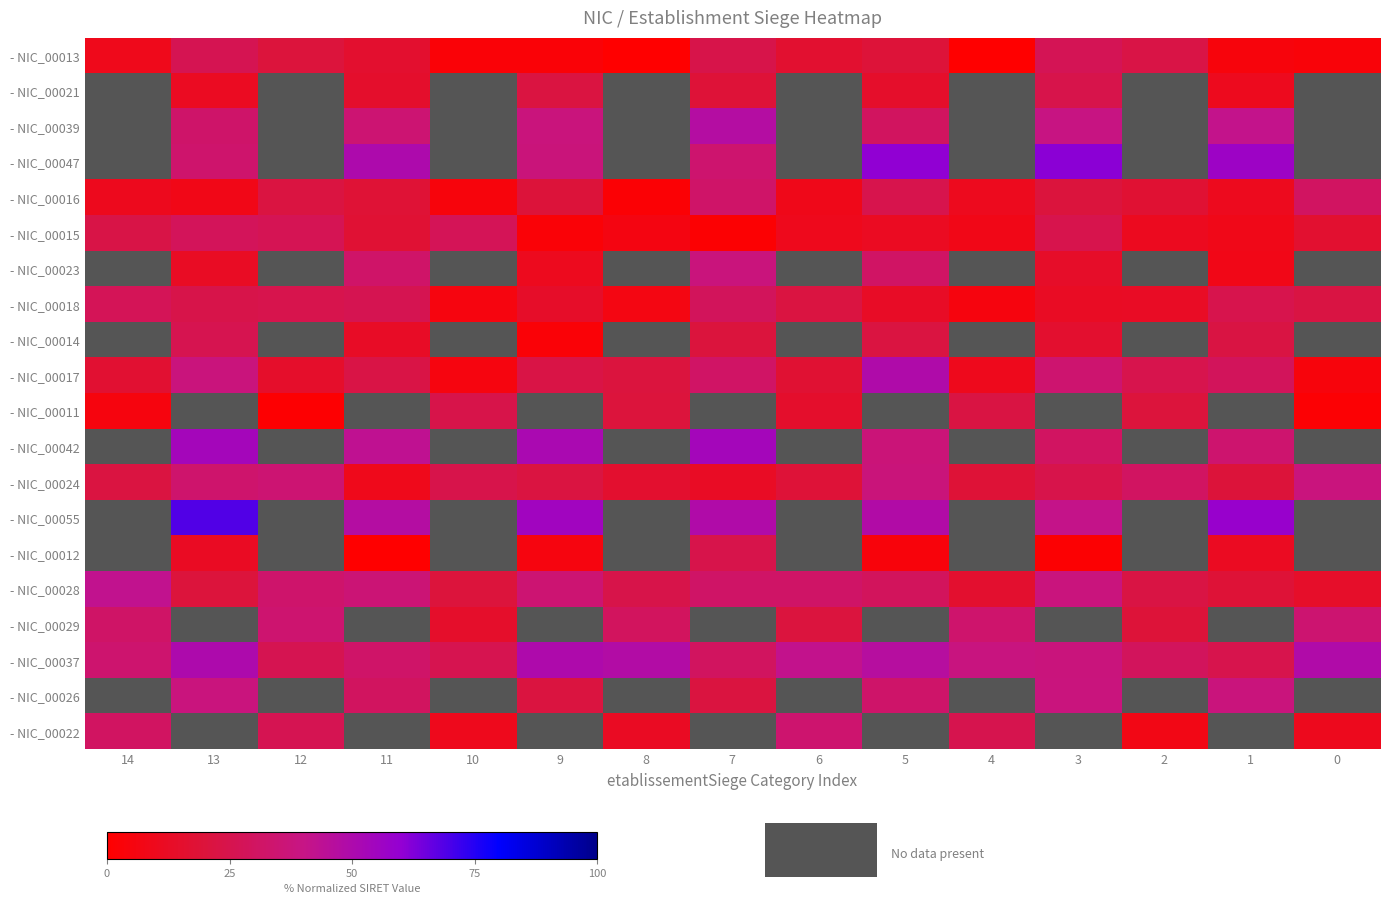

List the labels in order of - NIC_00015 value, smallest first.

7, 9, 8, 4, 1, 6, 2, 5, 0, 11, 14, 3, 12, 10, 13